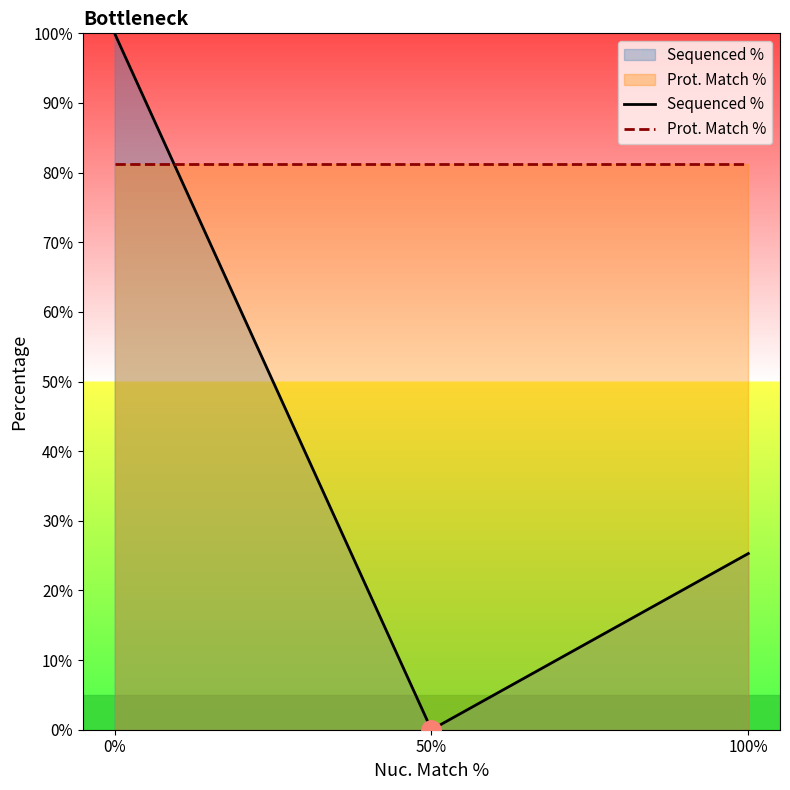

How many data points in Sequenced % are less than 25?

1